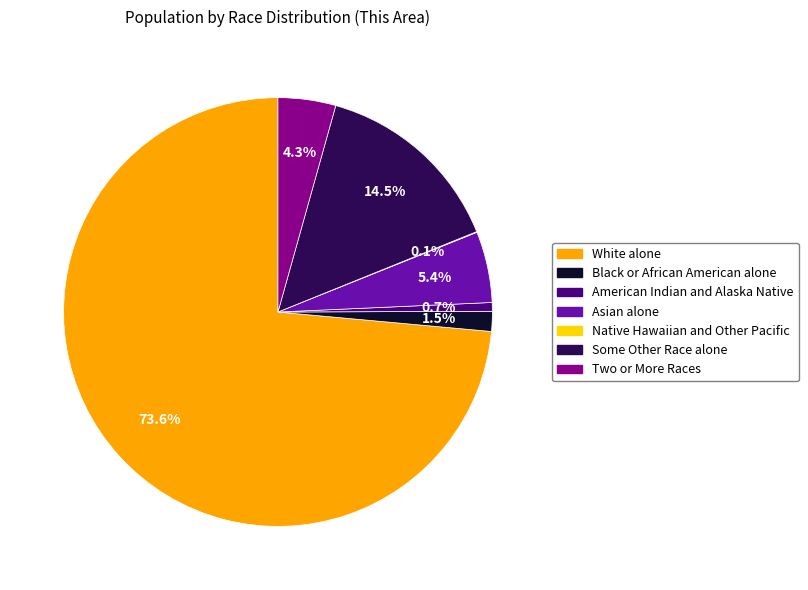

Is White alone the majority of the pie?

Yes